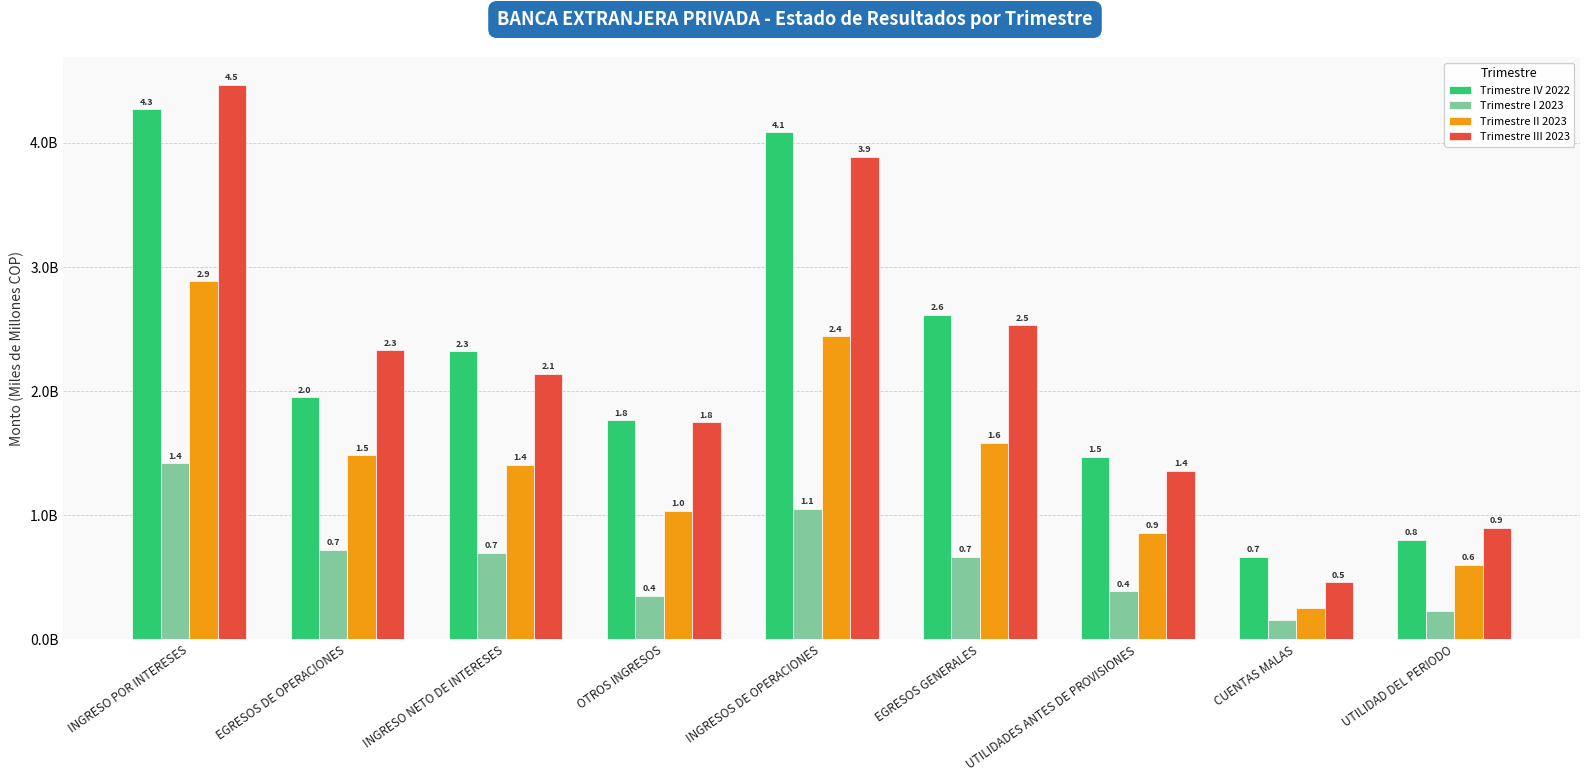

Read the Trimestre IV 2022 value at INGRESOS DE OPERACIONES.

4.1